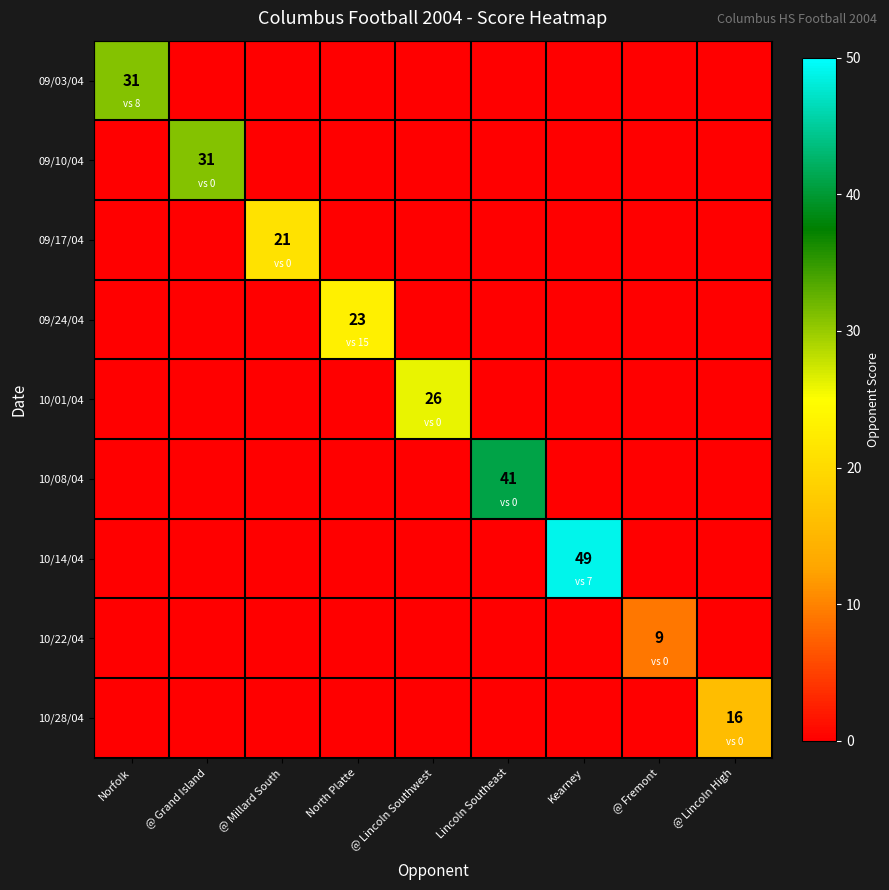

What is the maximum value shown in the chart?

49